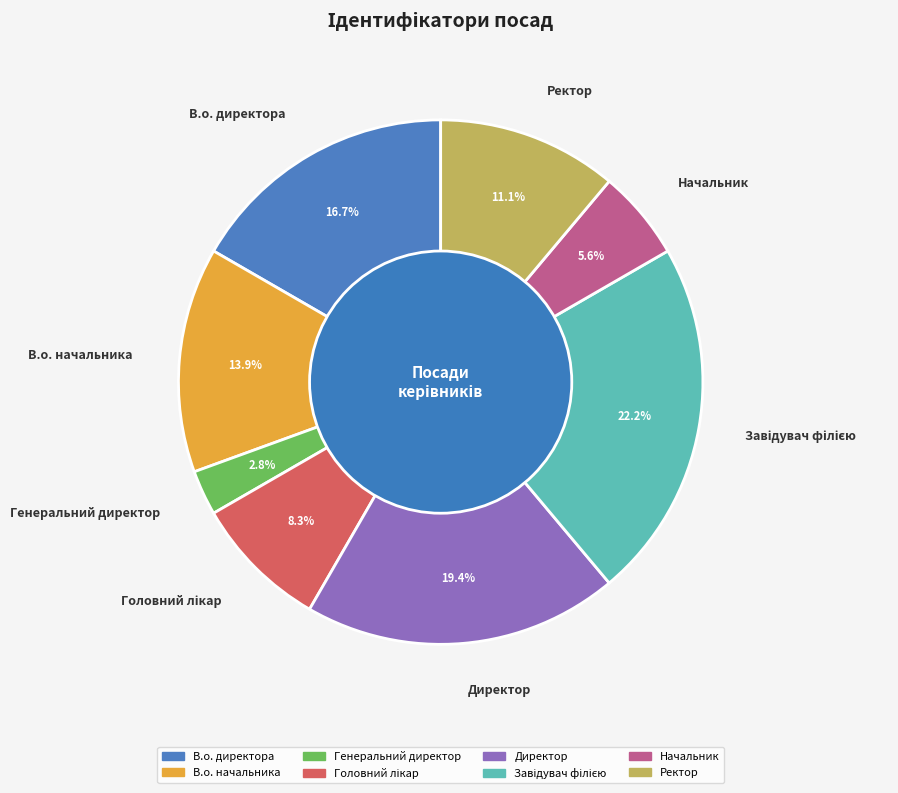

To the nearest percent, what is the difference between the largest and smallest slice percentages?

19%